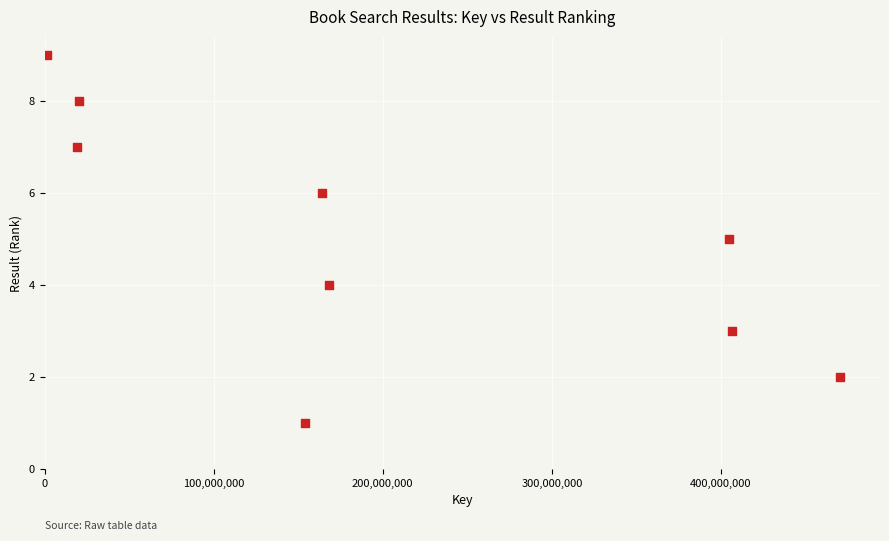

What is the average X value?

201043586